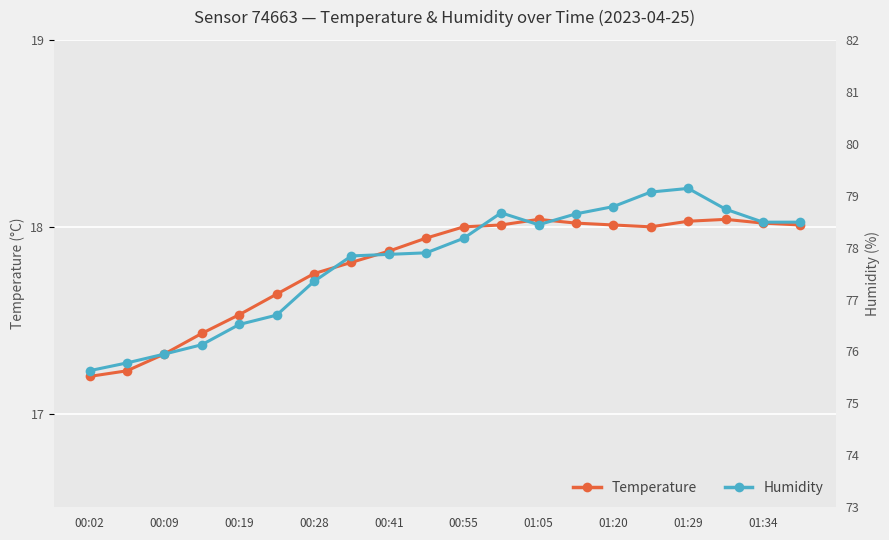

True or false: Temperature has more than 0 points higher than both neighbors.

True